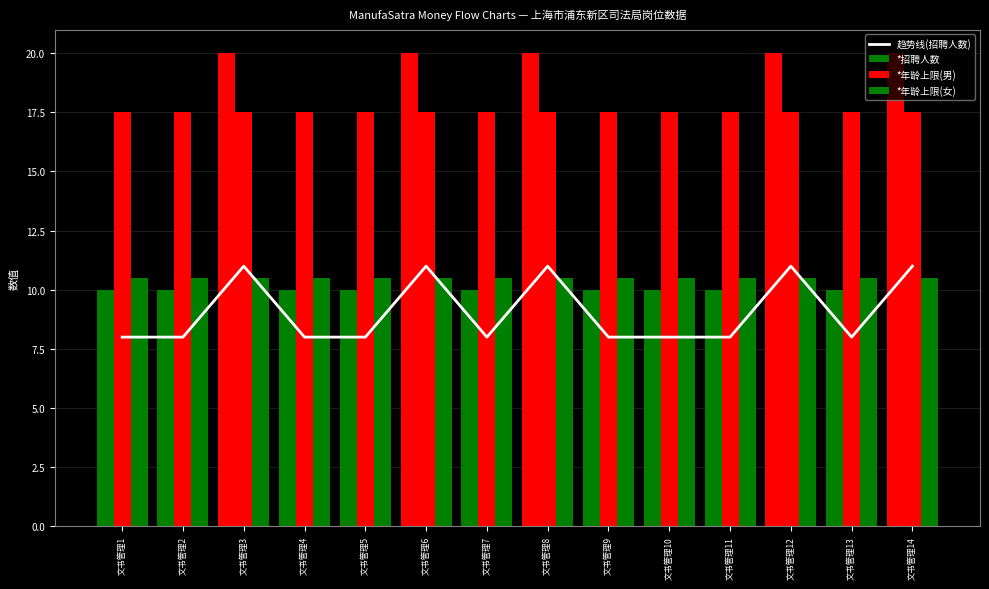

Count the number of values greater than 8.

5